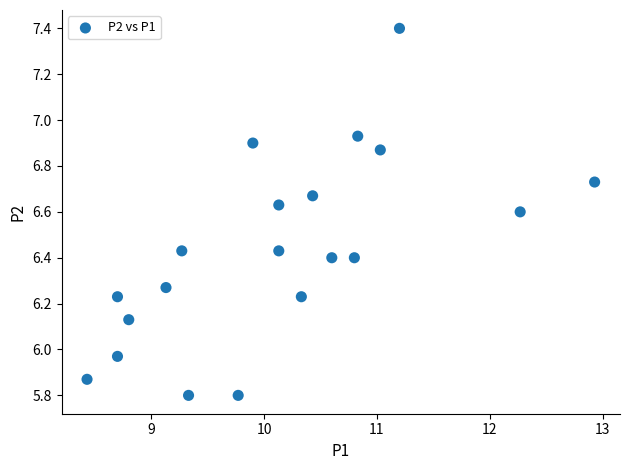

What is the range of X values (max minus min)?

4.5